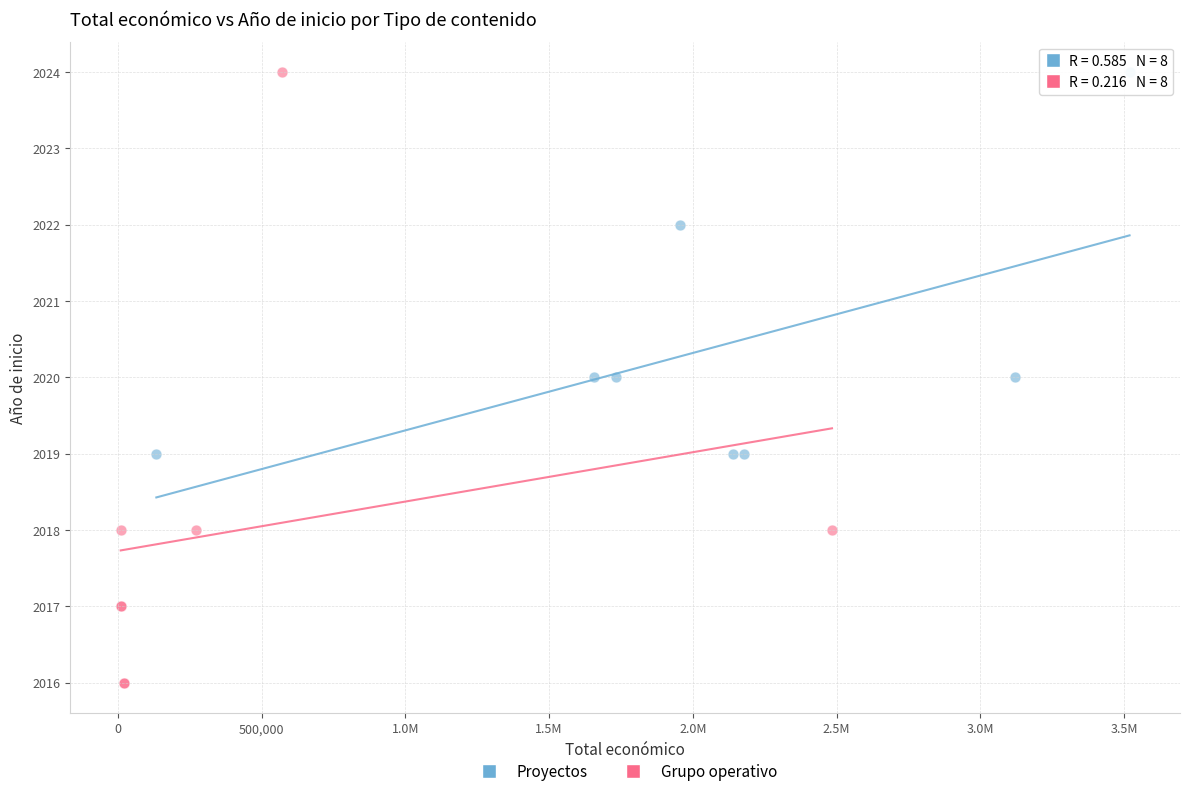

Which series contains the lowest Y value?

Grupo operativo